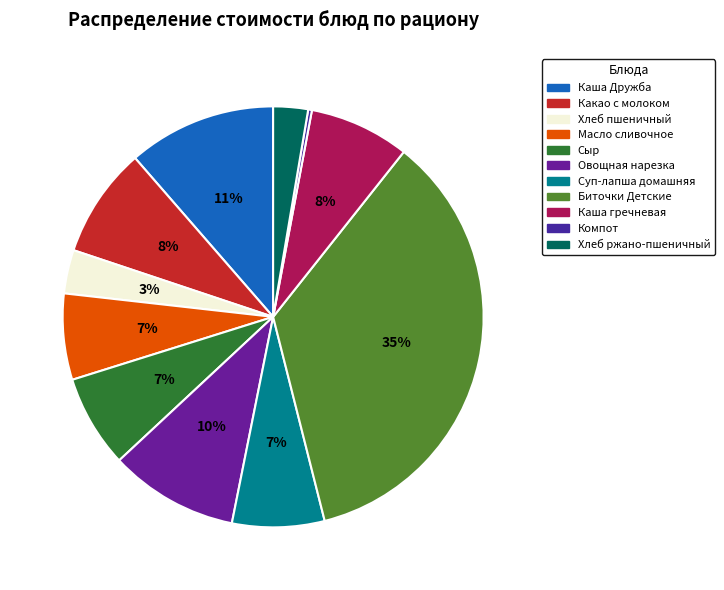

How many segments does this pie chart have?

11